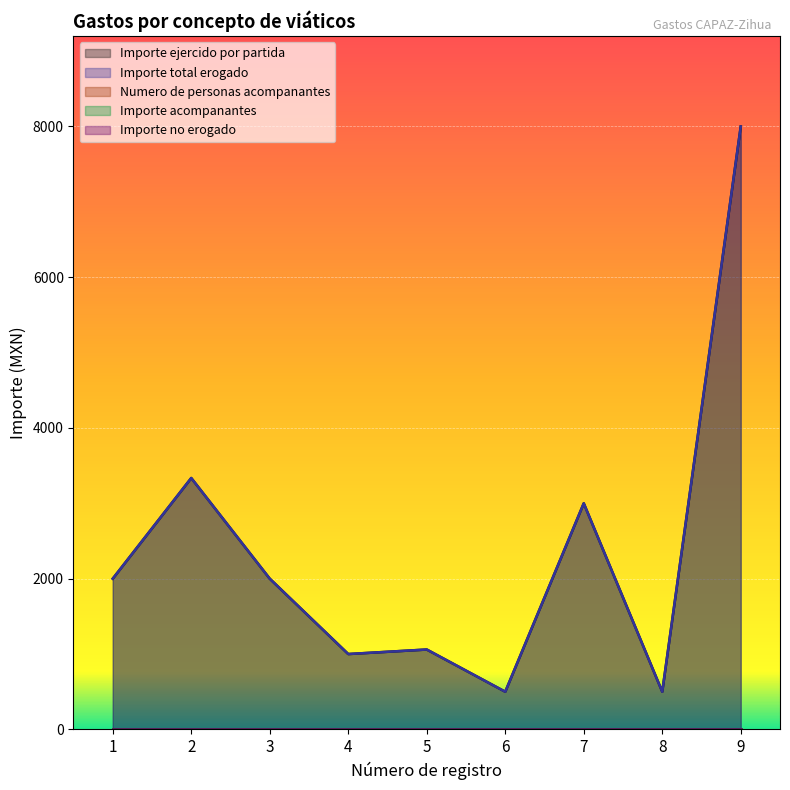

Which category has the lowest value across all series?

1